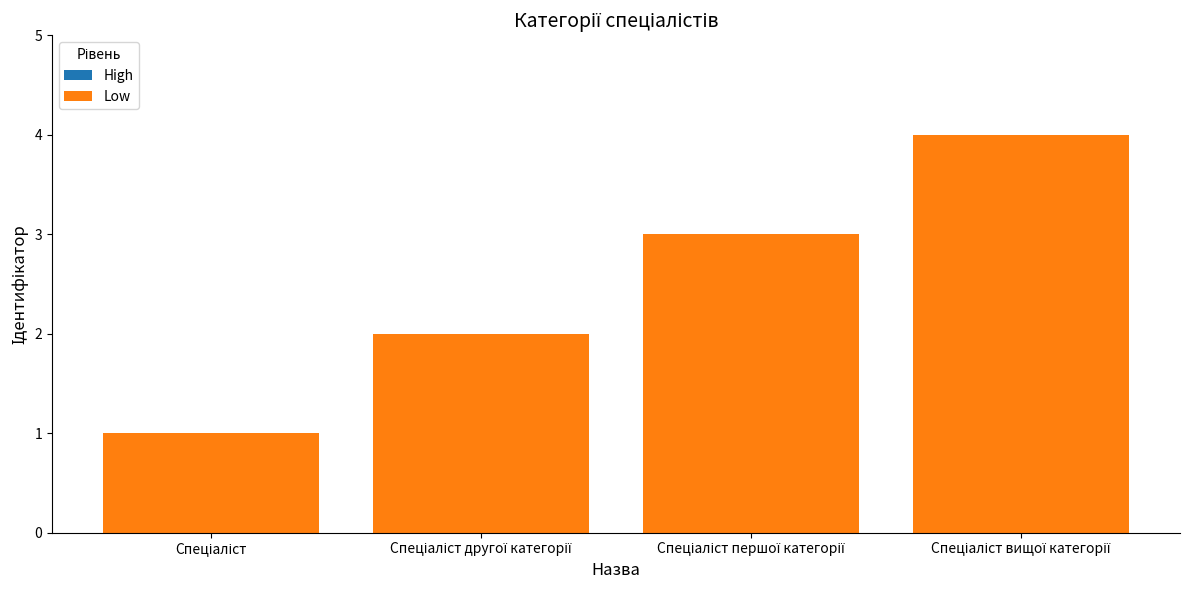

What is the difference between the maximum and minimum values?

3